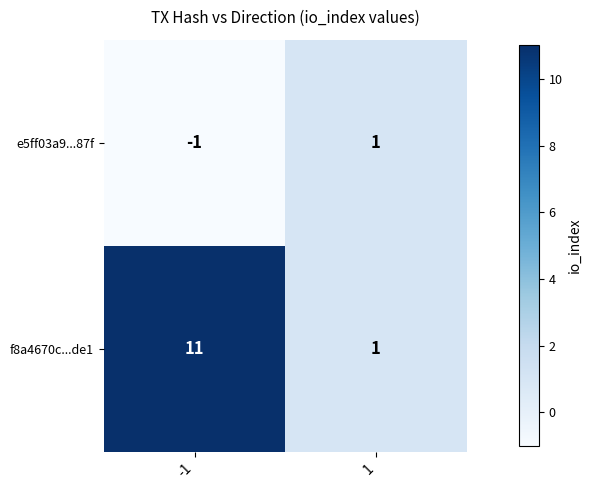

Rank the series by their maximum value, from highest to lowest.

f8a4670c...de1, e5ff03a9...87f